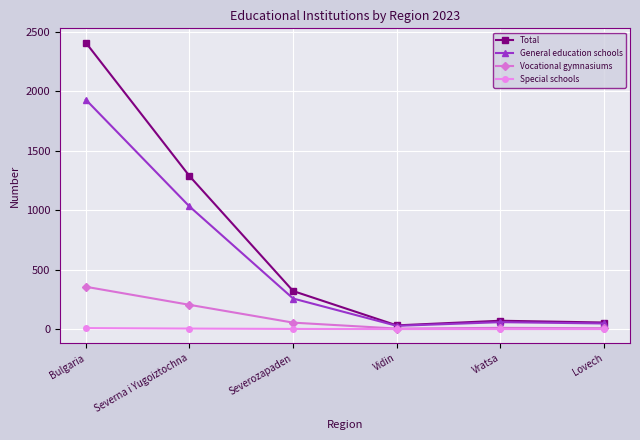

At how many categories does at least one series exceed 400?

2